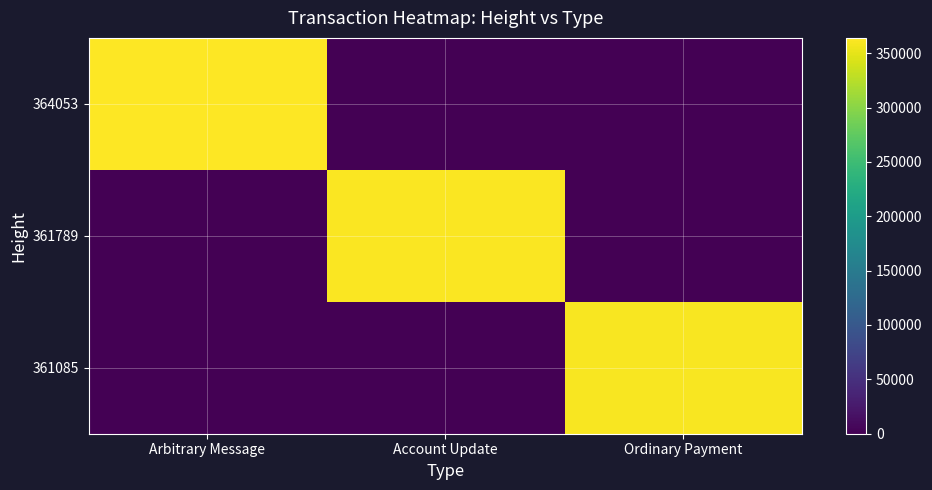

At which category is the sum across all series the highest?

Arbitrary Message